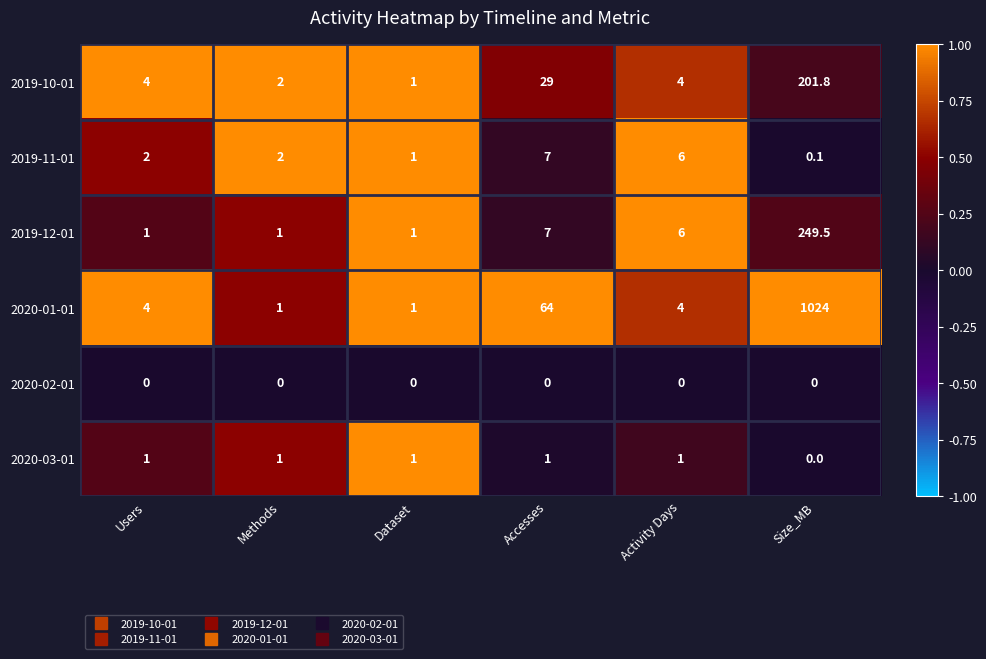

At which label does 2019-12-01 first exceed 6?

Accesses